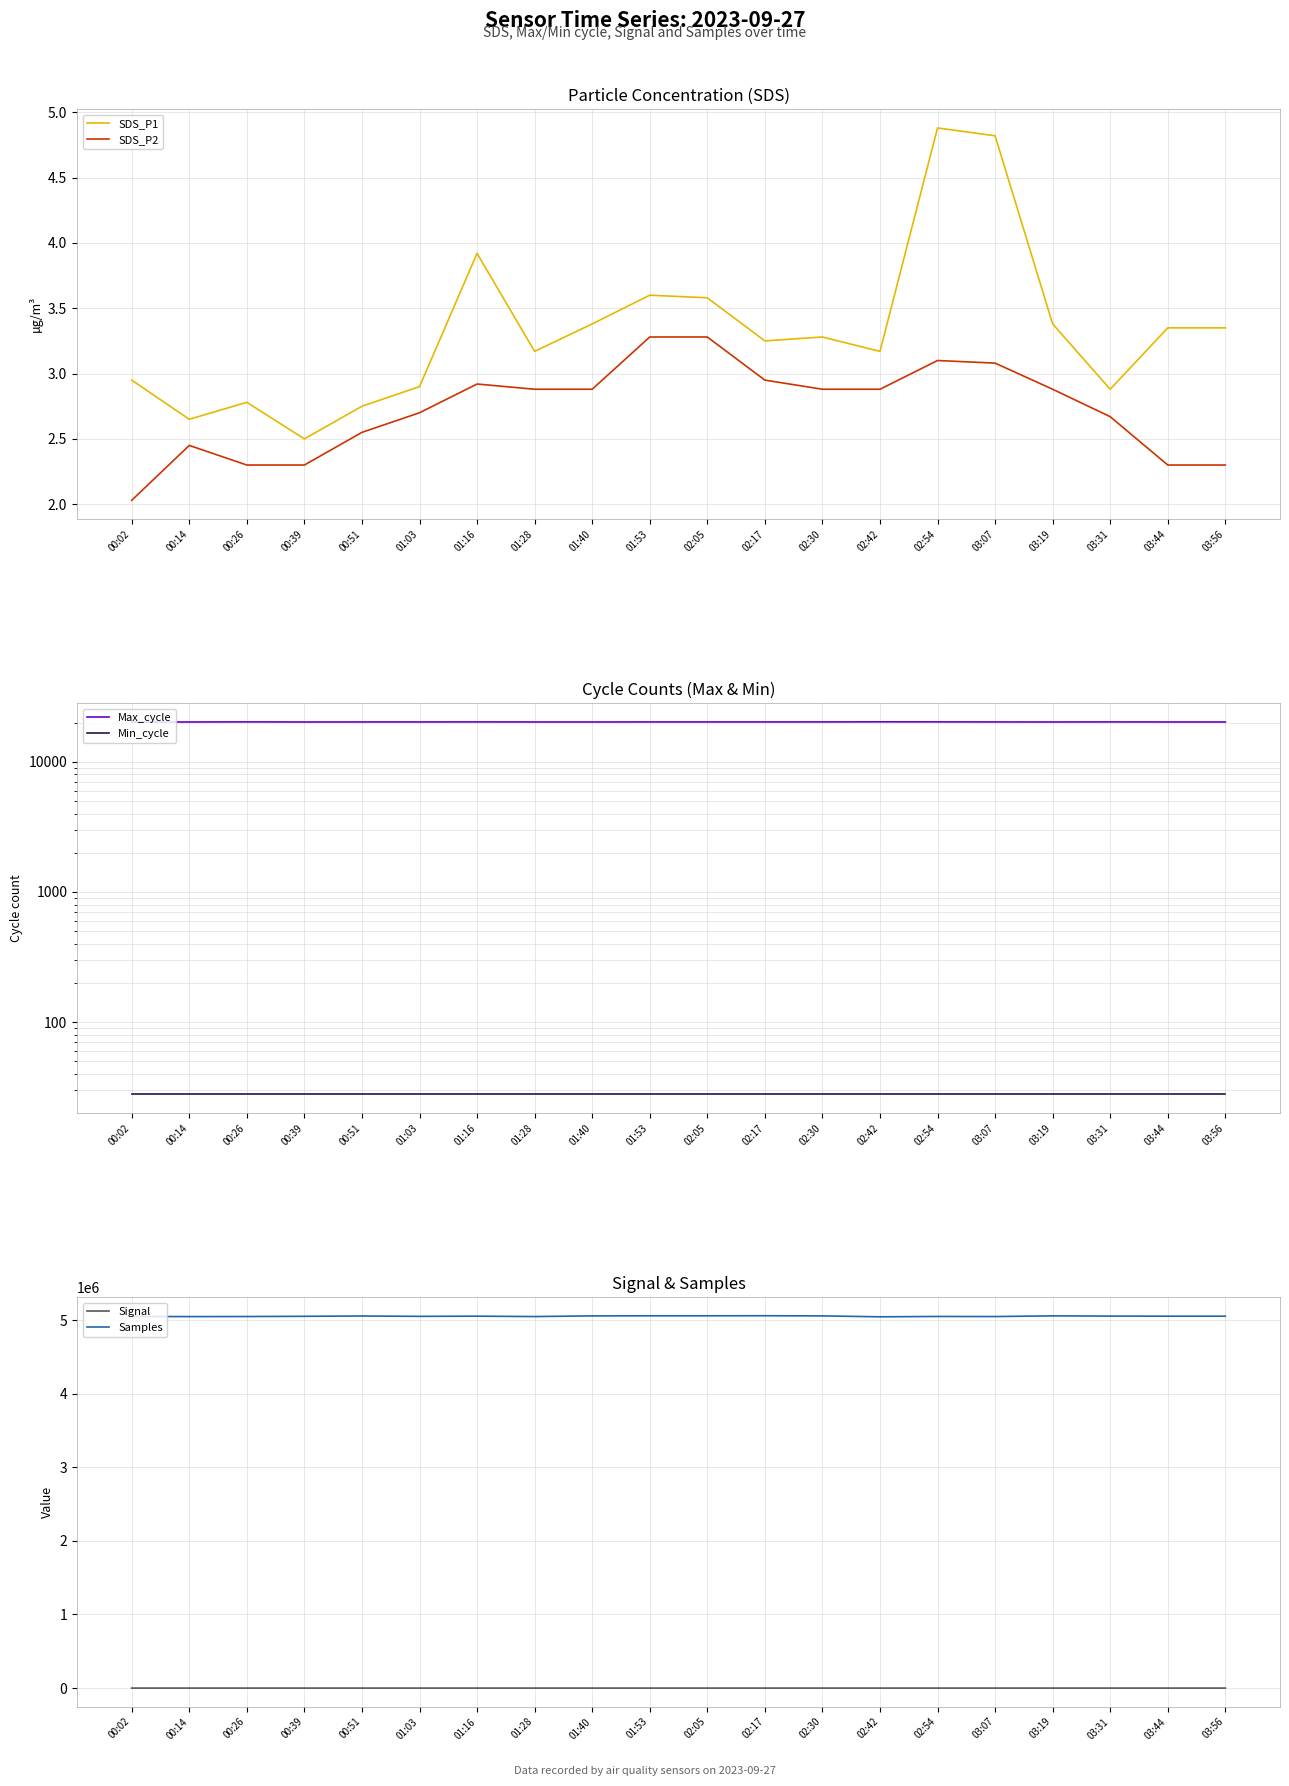

Which has a higher value, 02:17 or 01:28?

02:17